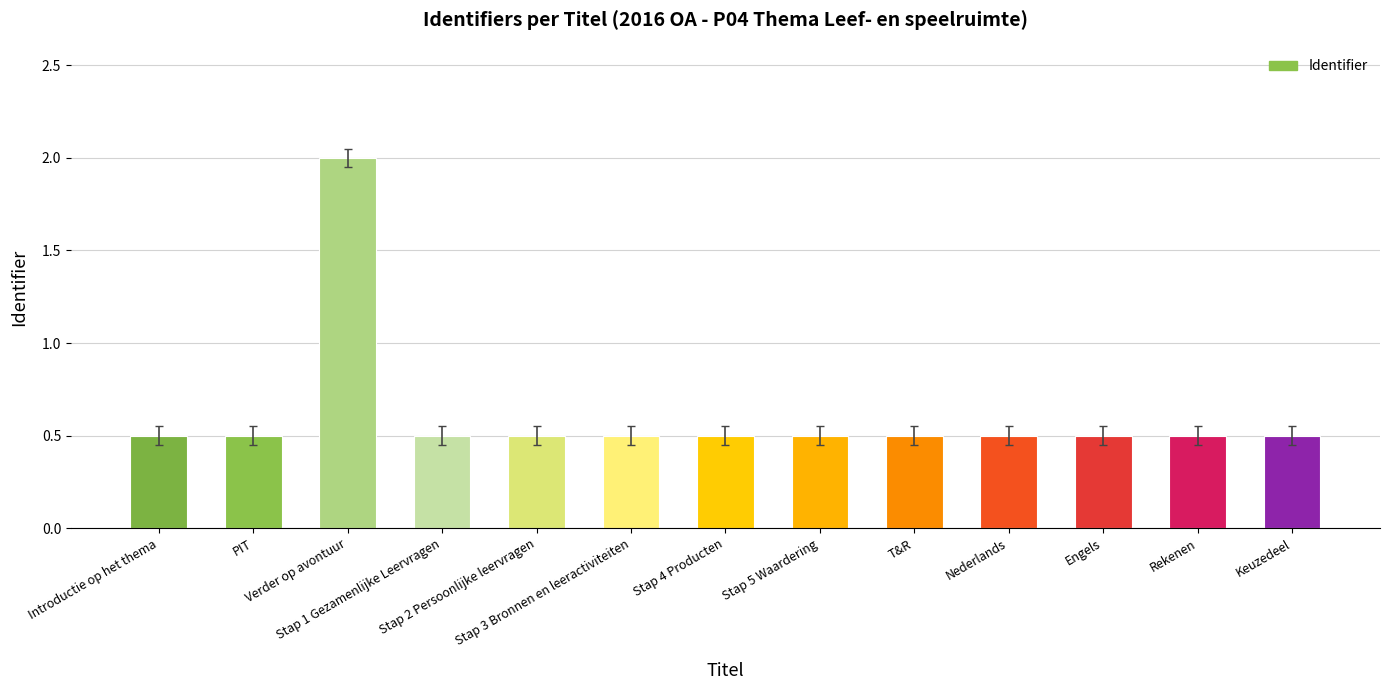

Reading right to left, list all the values displayed in this chart.

0.5	0.5	0.5	0.5	0.5	0.5	0.5	0.5	0.5	0.5	2.0	0.5	0.5